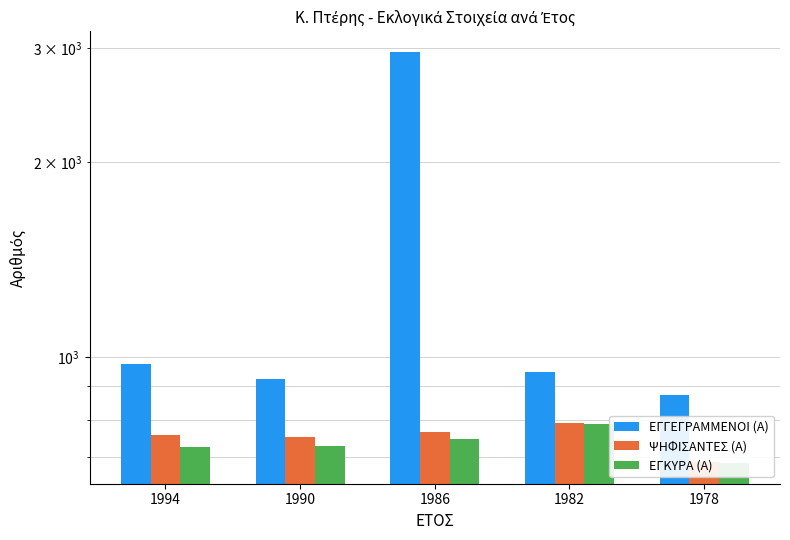

Is it true that ΨΗΦΙΣΑΝΤΕΣ (Α) equals 689 at 1978?

True